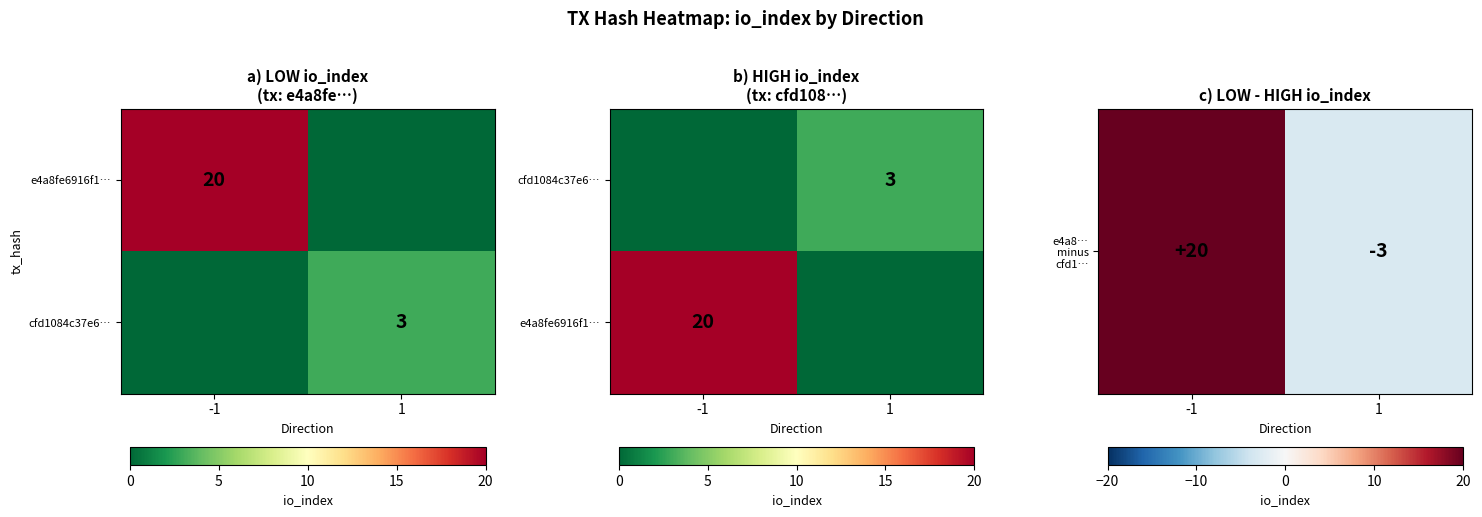

At 1, list the series in order from largest to smallest.

e4a8fe6916f1…, e4a8… minus cfd1…